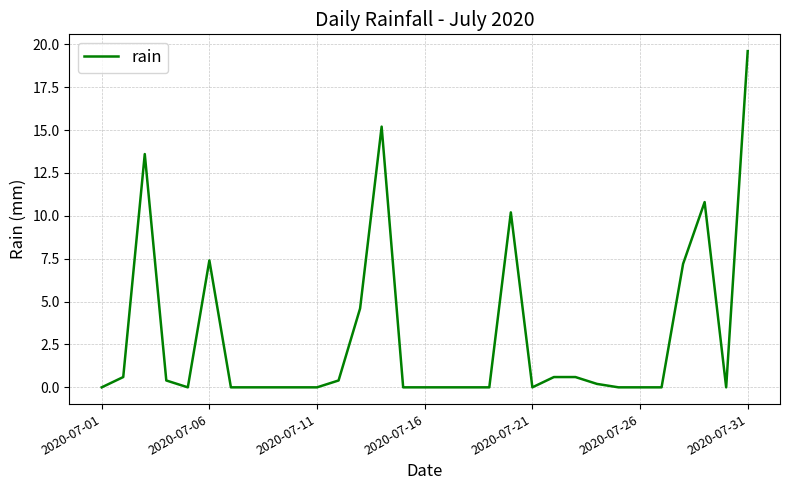

What is the maximum value shown in the chart?

19.6